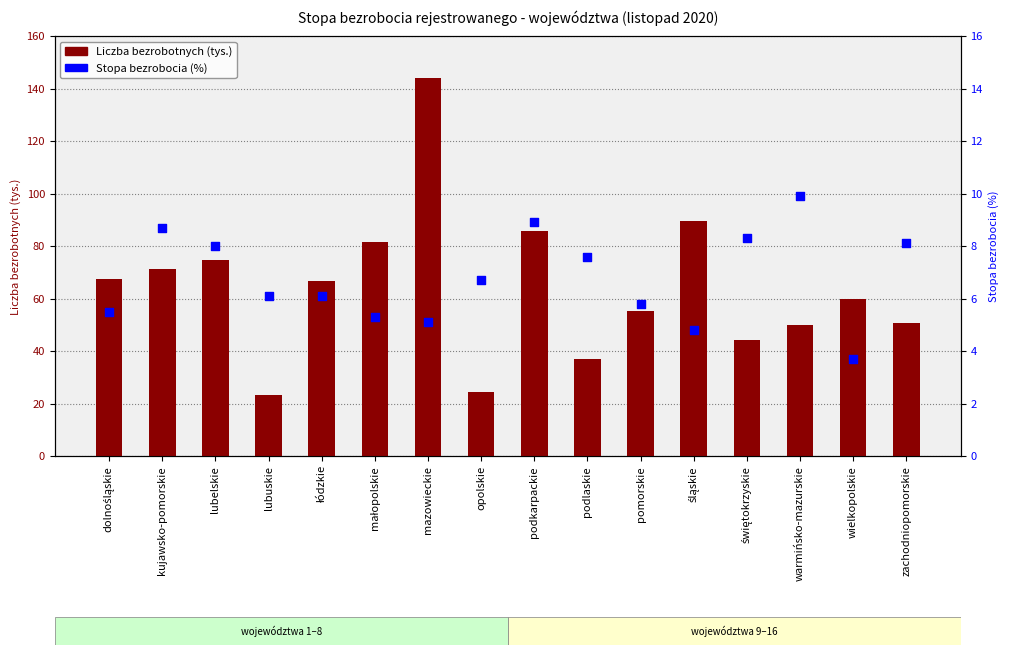

At how many categories does at least one series exceed 71?

6